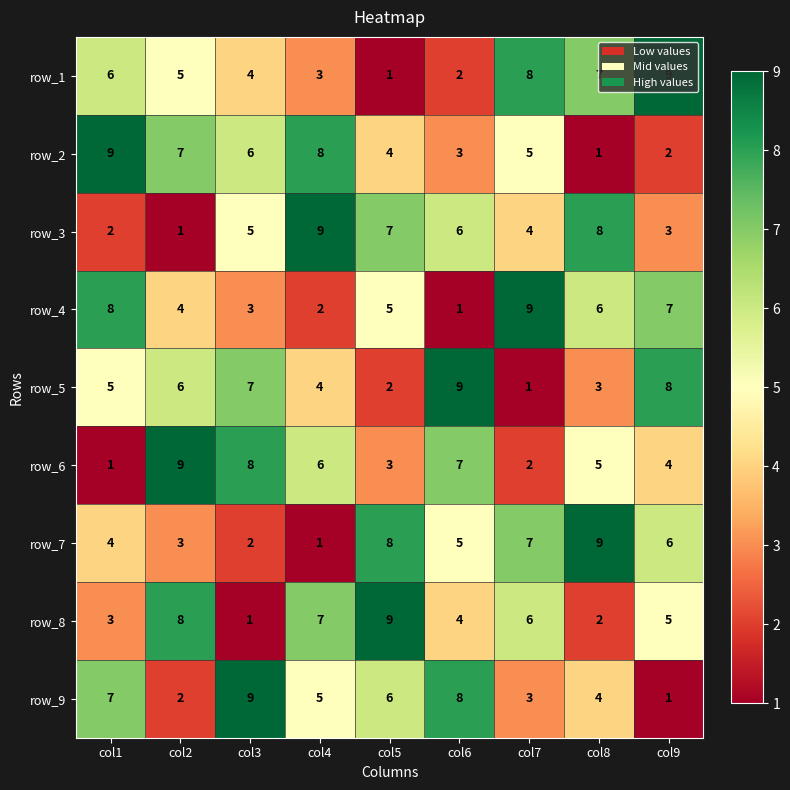

What is the difference between the maximum and minimum values in the row_7 series?

8